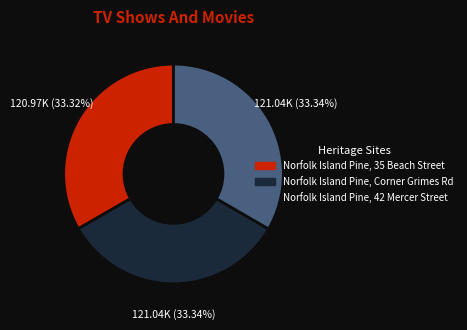

What is the ratio of the value at Norfolk Island Pine, Corner Grimes Rd to the value at Norfolk Island Pine, 35 Beach Street?

1.0